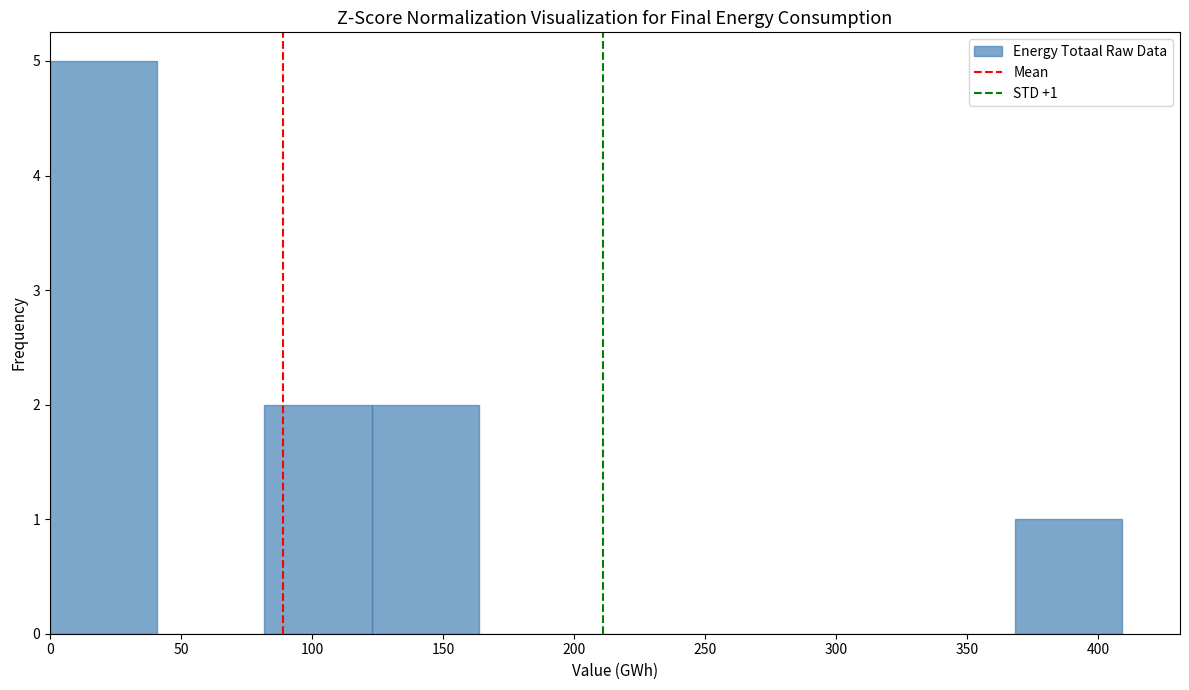

Which range on the x-axis has the tallest bar?

0 to 40